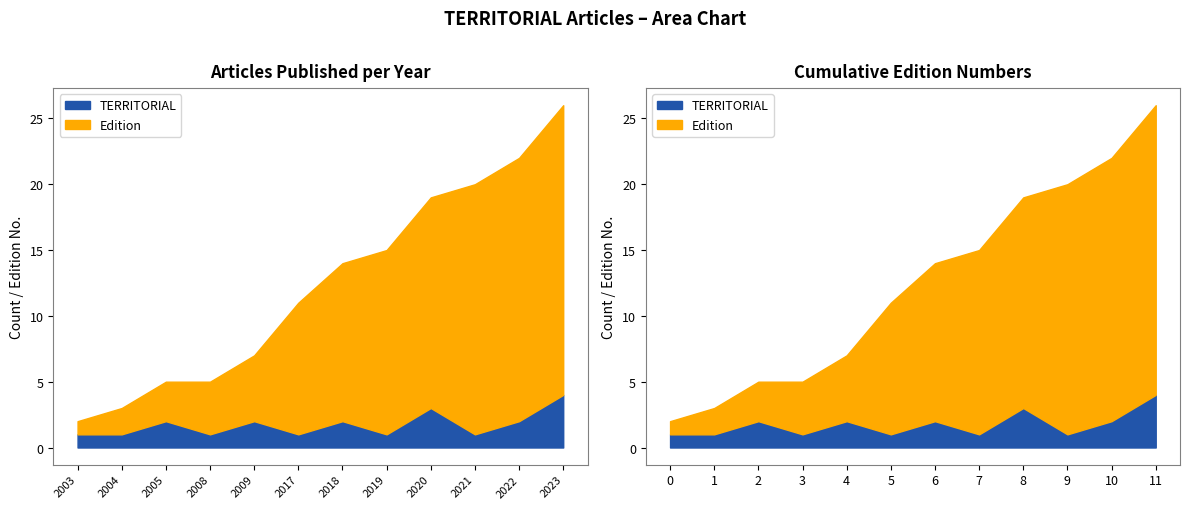

What is the average value of the TERRITORIAL series?

2